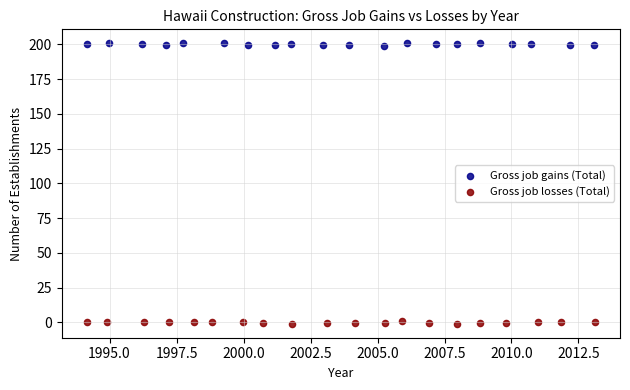

Which series contains the highest Y value?

Gross job gains (Total)